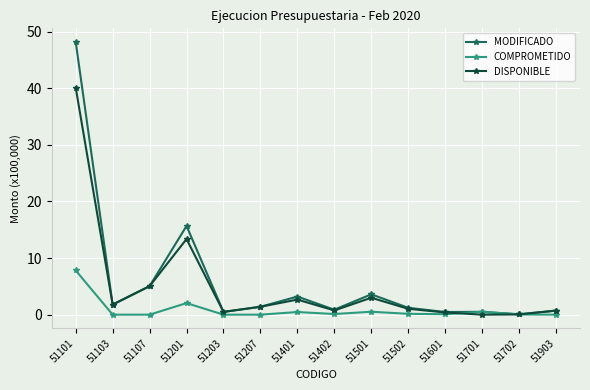

True or false: DISPONIBLE has more than 0 points higher than both neighbors.

True